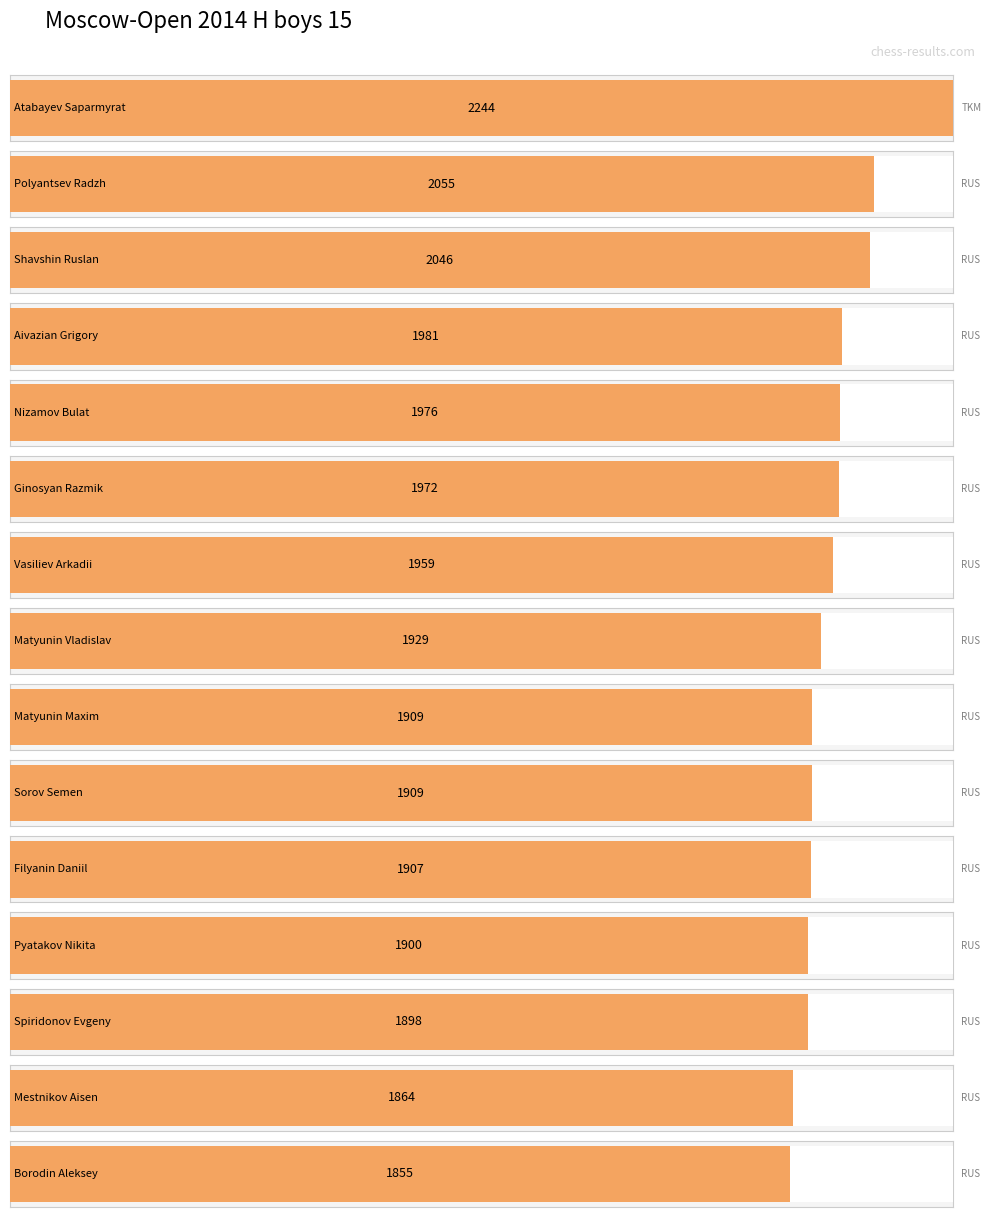

What is the change in value from Polyantsev Radzh to Vasiliev Arkadii?

-96